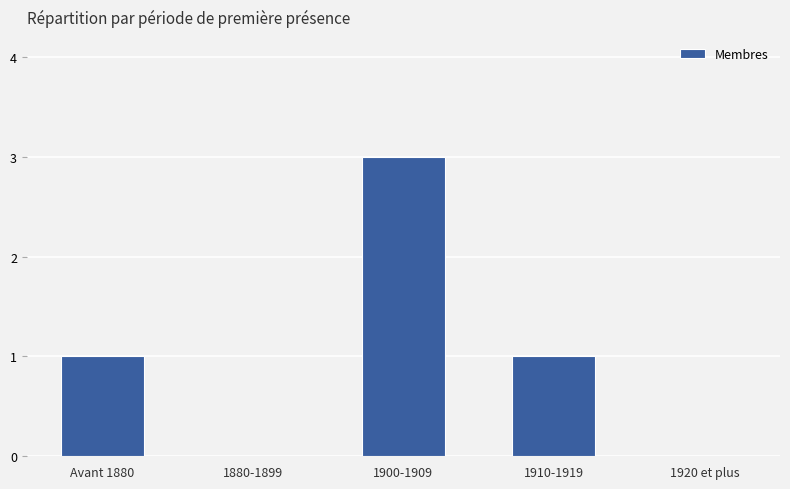

What is the greatest value displayed?

3